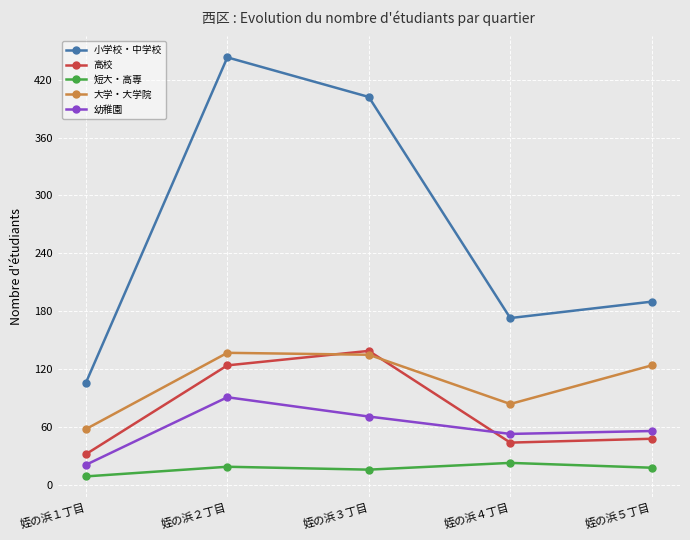

Rank the categories by 小学校・中学校 value from highest to lowest.

姪の浜２丁目, 姪の浜３丁目, 姪の浜５丁目, 姪の浜４丁目, 姪の浜１丁目